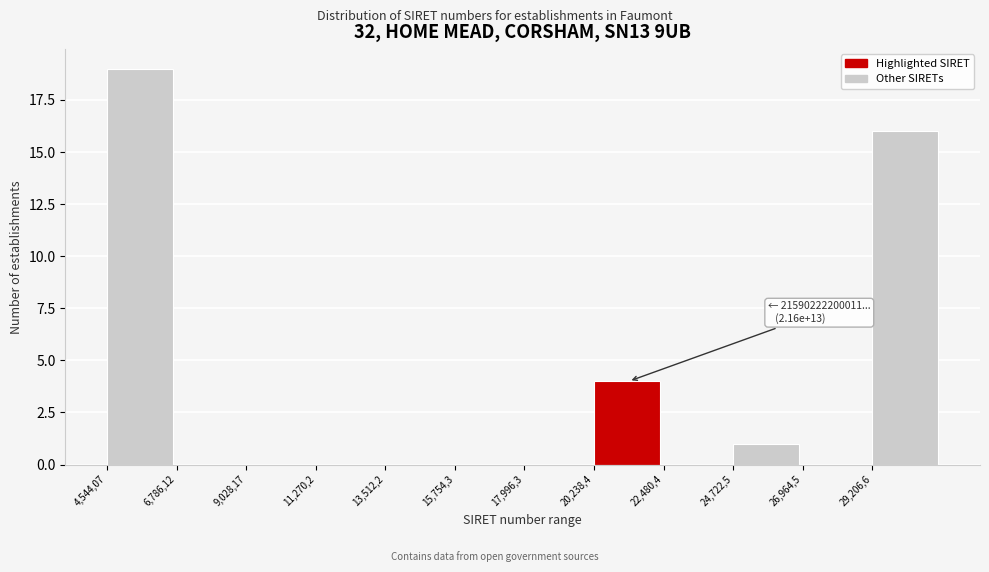

Reading left to right, what are all the values shown in this chart?

4,544,07=19	6,786,12=0	9,028,17=0	11,270,2=0	13,512,2=0	15,754,3=0	17,996,3=0	20,238,4=4	22,480,4=0	24,722,5=1	26,964,5=0	29,206,6=16